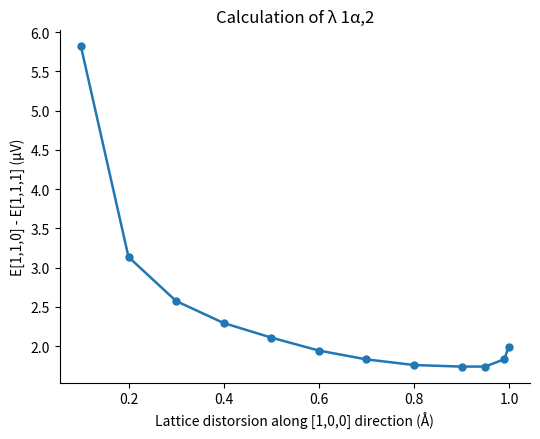

What is the difference between the maximum and minimum values?

4.1